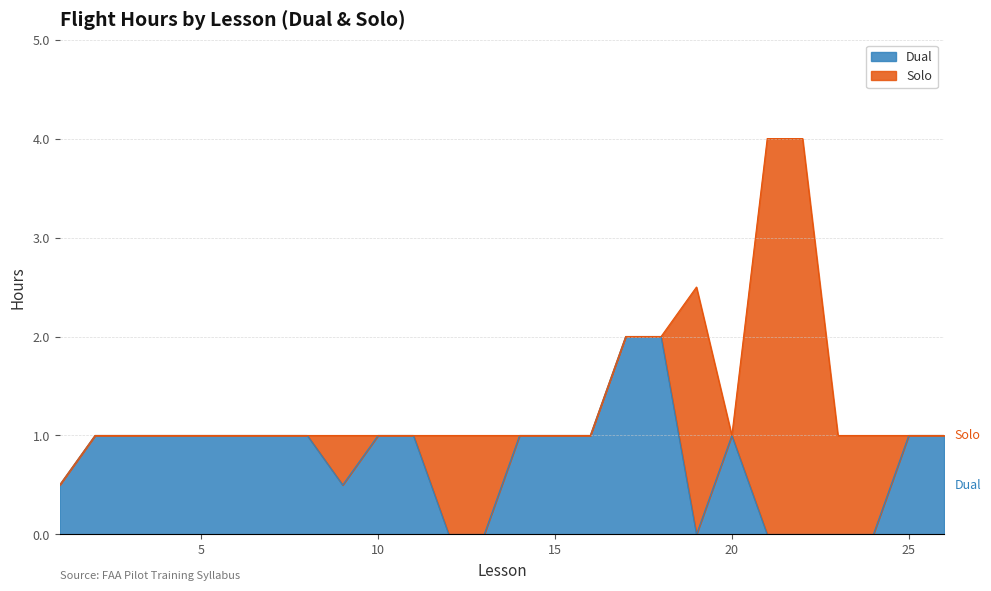

At which label is the value closest to 1?

2